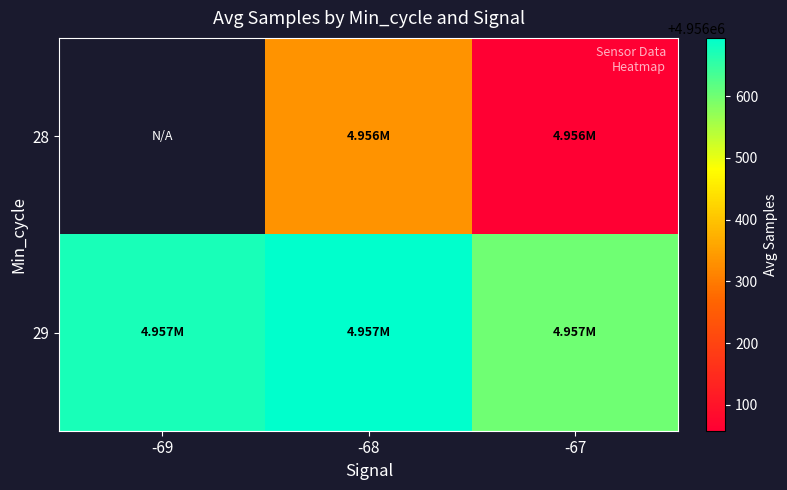

At which category is the sum across all series the highest?

-68